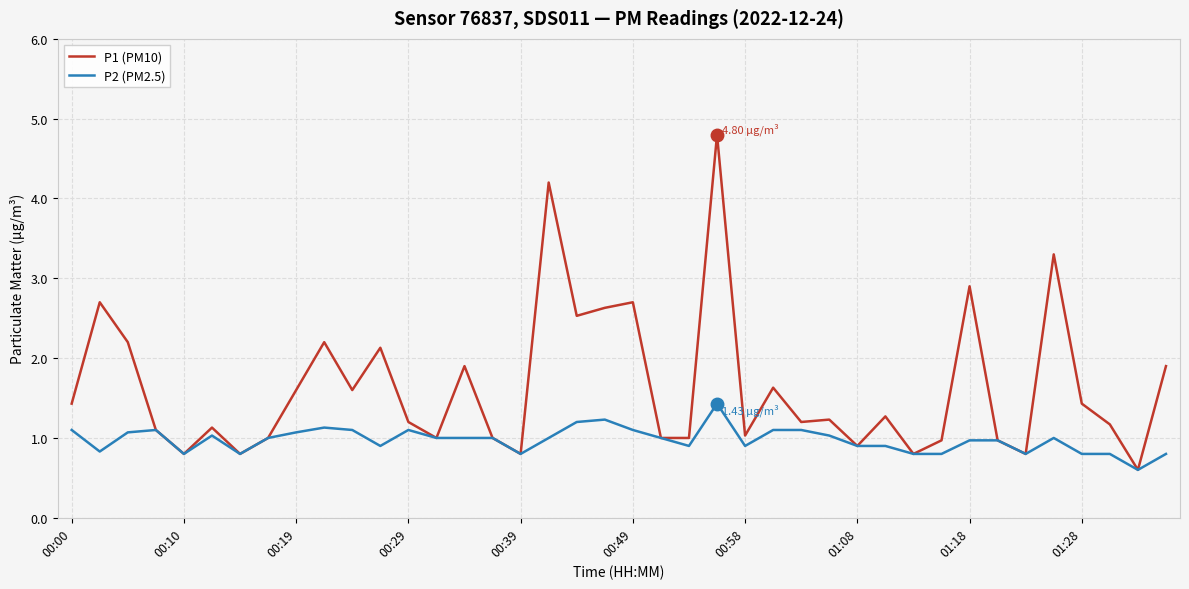

Which series has the largest range (max minus min)?

P1 (PM10)